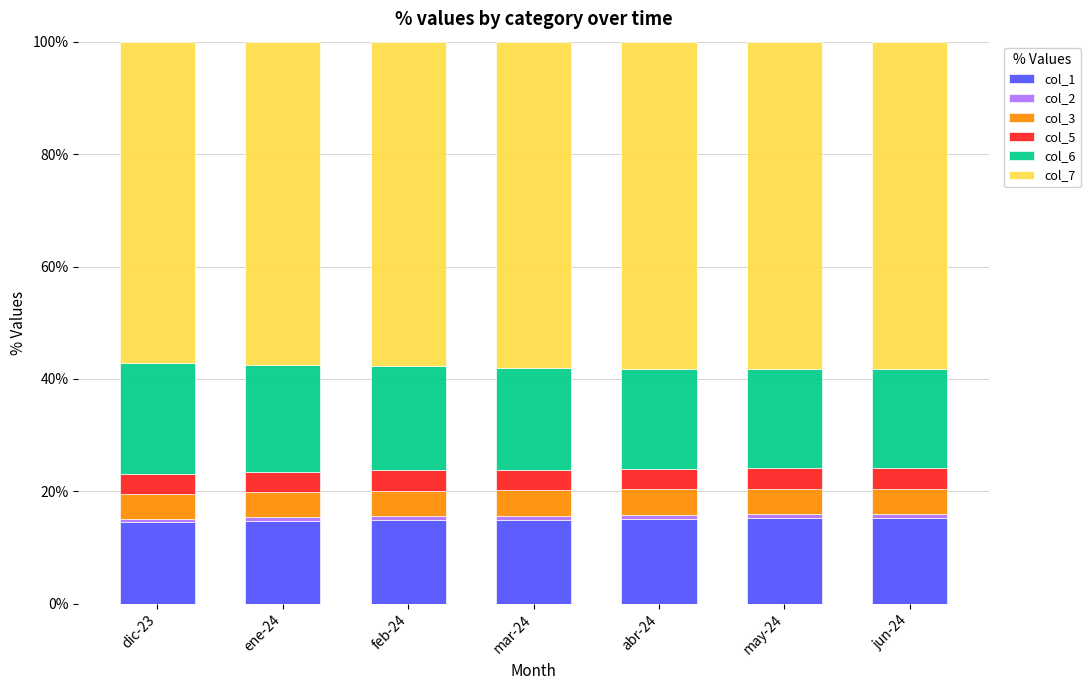

How many distinct data groups are displayed?

6